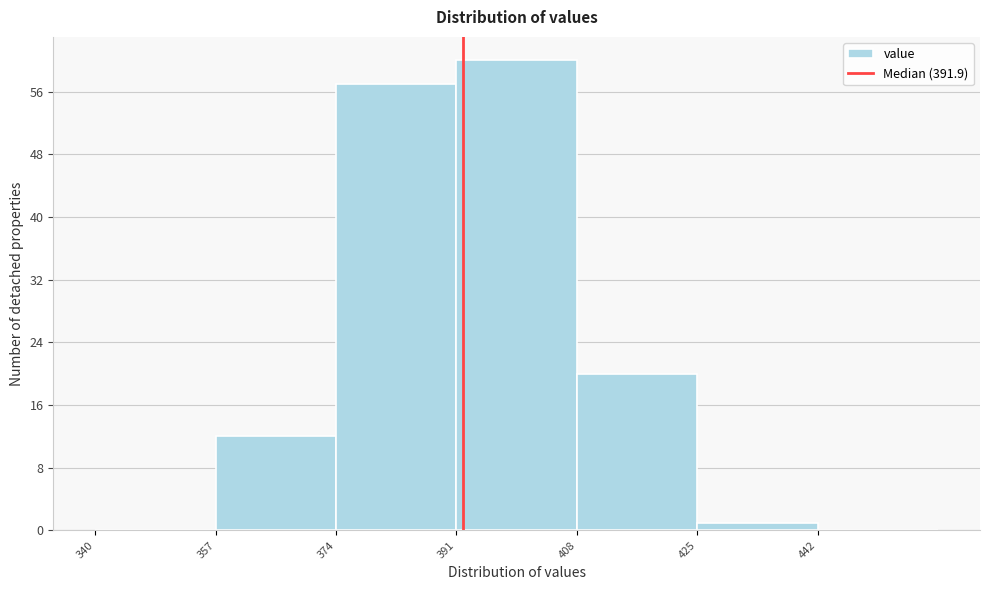

What is the height of the bar covering 425 to 442 on the x-axis? Neither the bar edges nor the heights are printed on the chart, so give them approximately, as read against the axes.

1